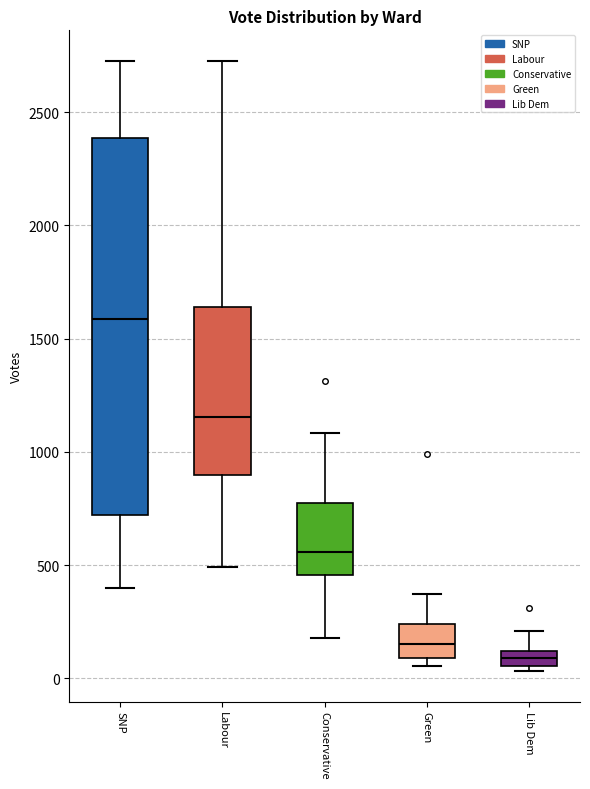

Which box has the lowest median line?

Lib Dem